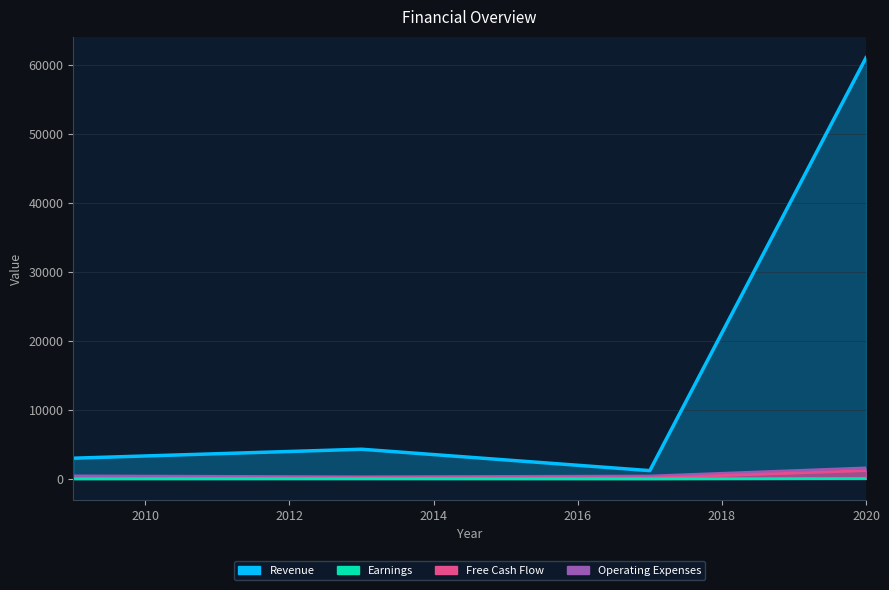

How many interior local valleys does the Revenue series have?

1